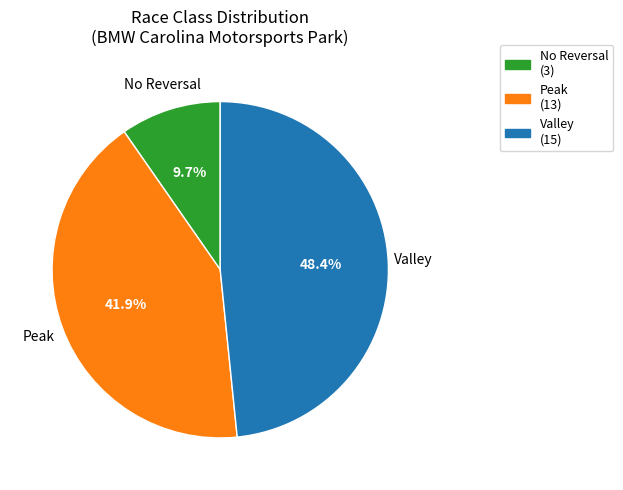

Do No Reversal and Peak together represent more than half of the pie?

Yes